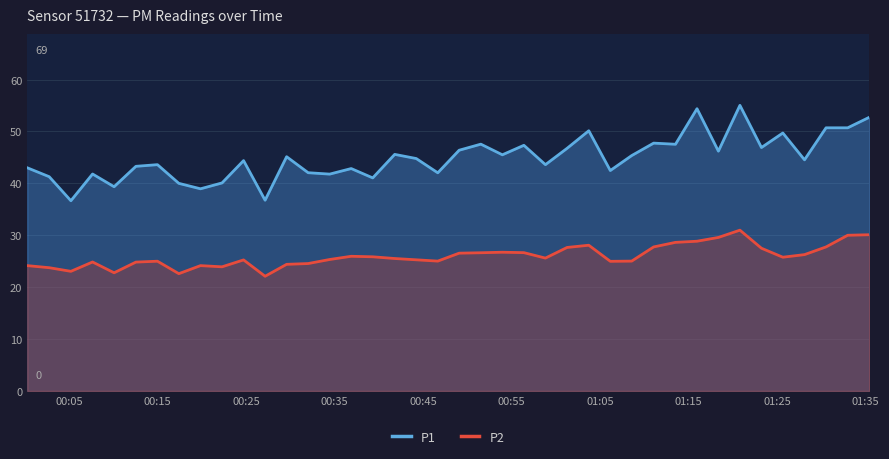

What is the difference between the maximum and minimum values in the P1 series?

18.4